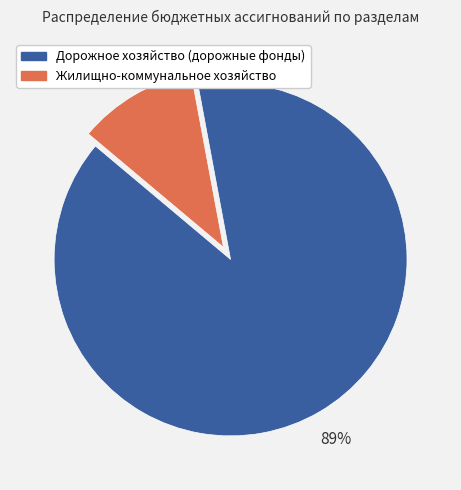

Which has a higher value, Жилищно-коммунальное хозяйство or Дорожное хозяйство (дорожные фонды)?

Дорожное хозяйство (дорожные фонды)